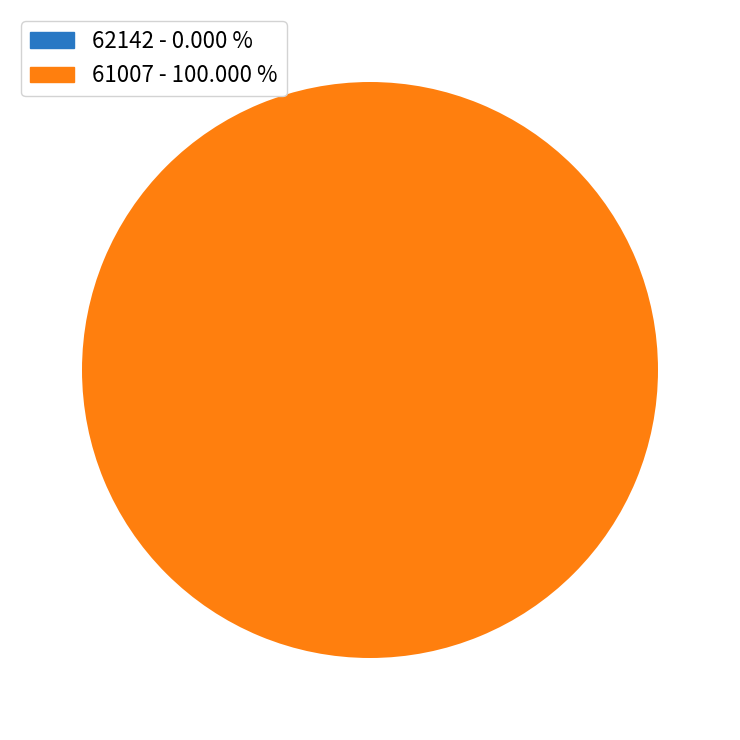

What is the total percentage of 61007 and 62142?

100.0%